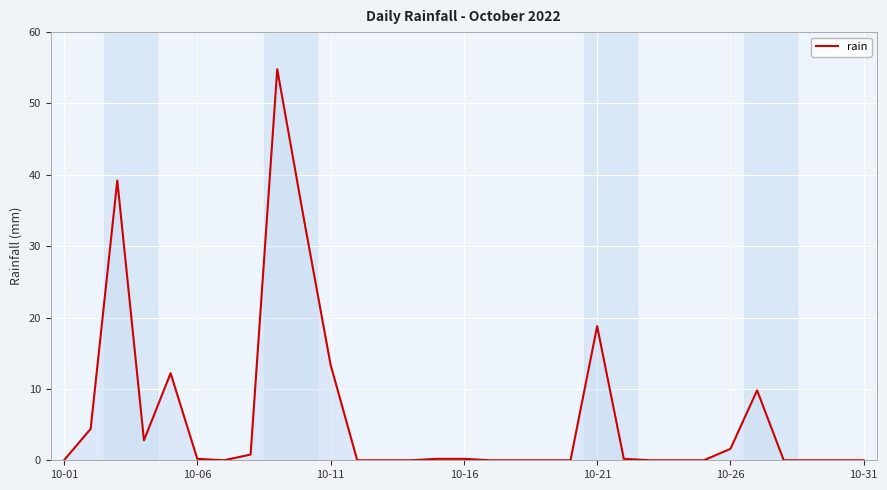

What is the maximum value shown in the chart?

54.8